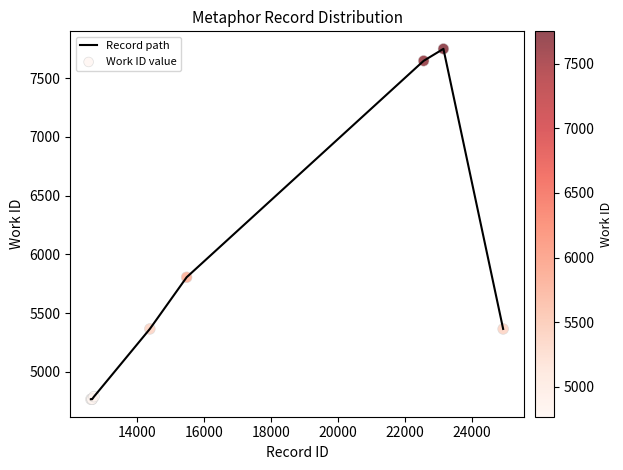

What is the smallest value displayed?

4768